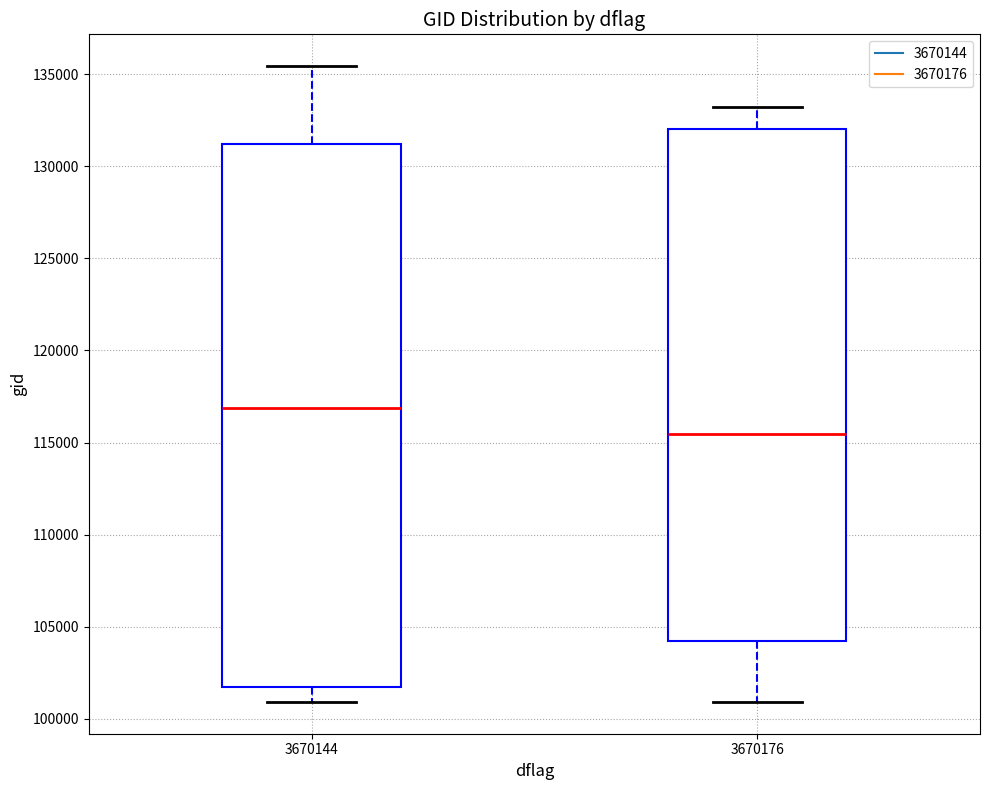

Which box's median line is the highest?

3670144